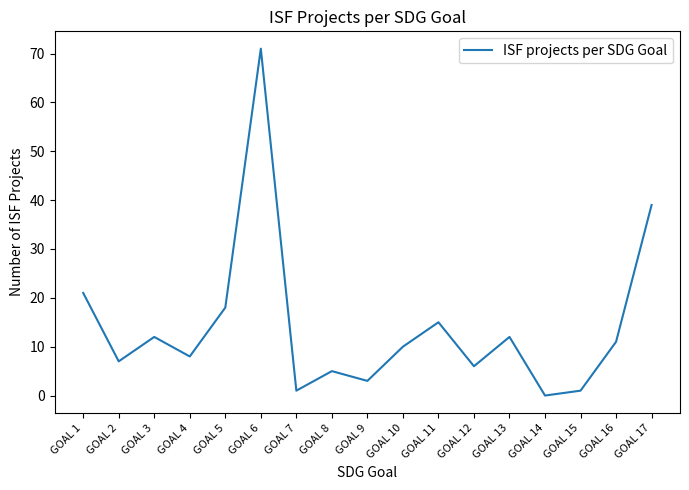

At which category does the data reach its first local valley?

GOAL 2